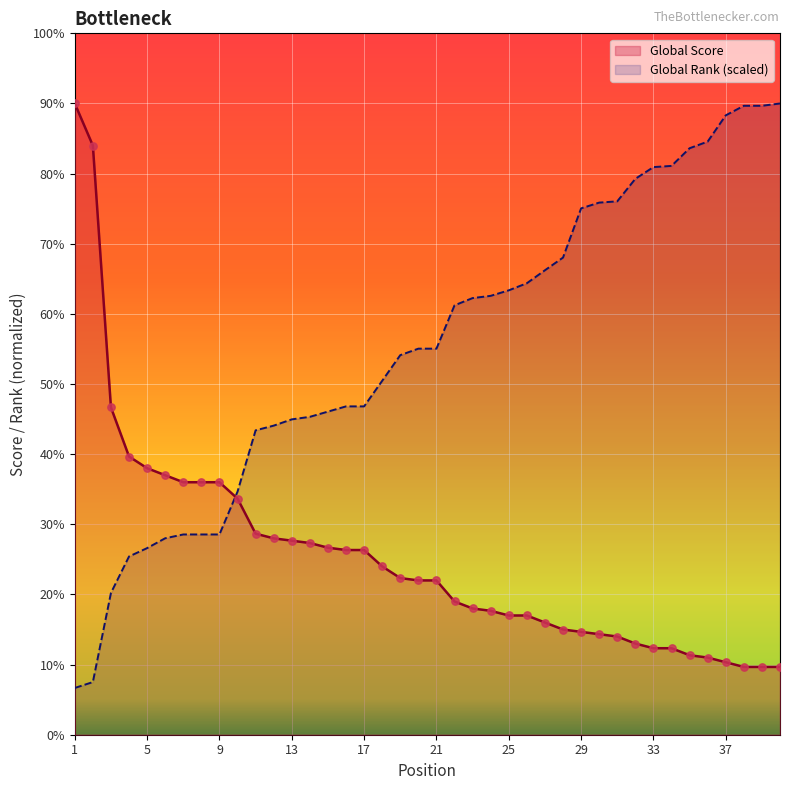

What are all the series names shown in the legend?

Global Score, Global Rank (scaled)